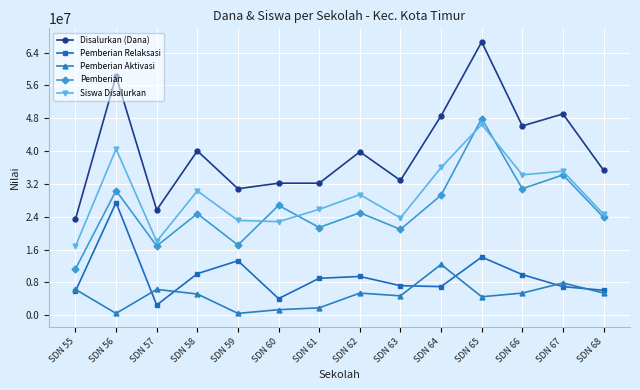

True or false: Disalurkan (Dana) has more than 2 interior local peaks.

True